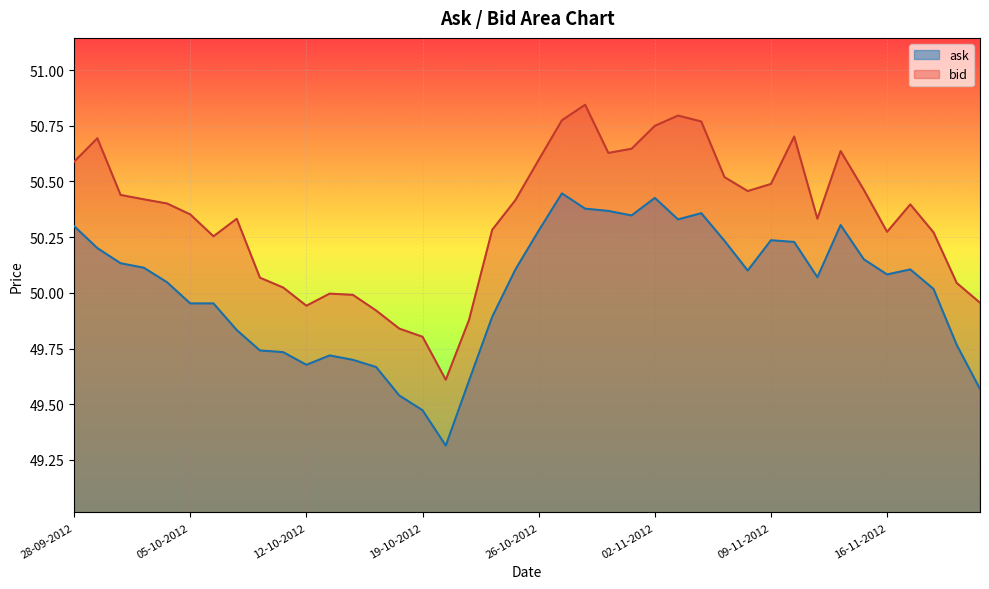

At how many categories does at least one series exceed 50?

31